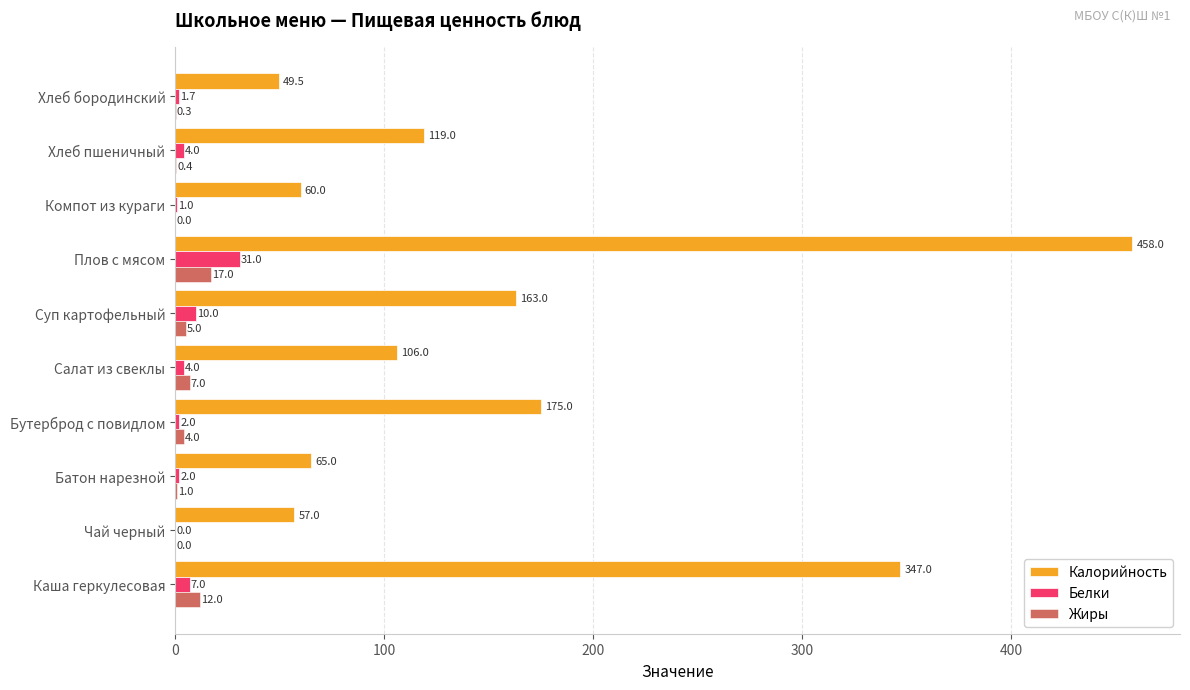

What is the total value across all series at Батон нарезной?

68.0